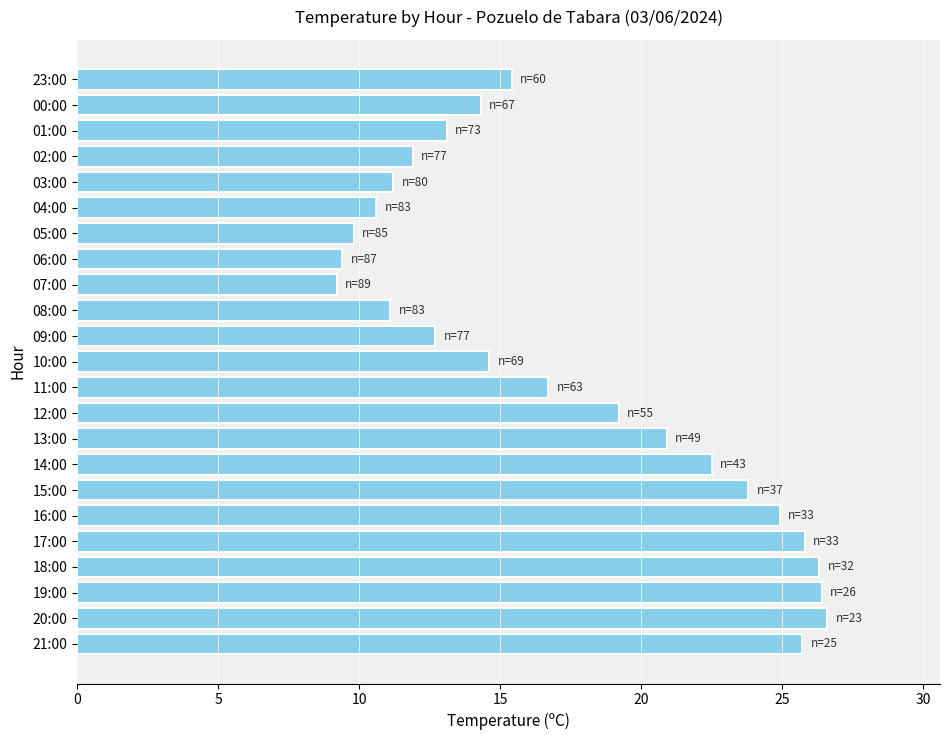

Where is the data nearest to the value 17?

11:00